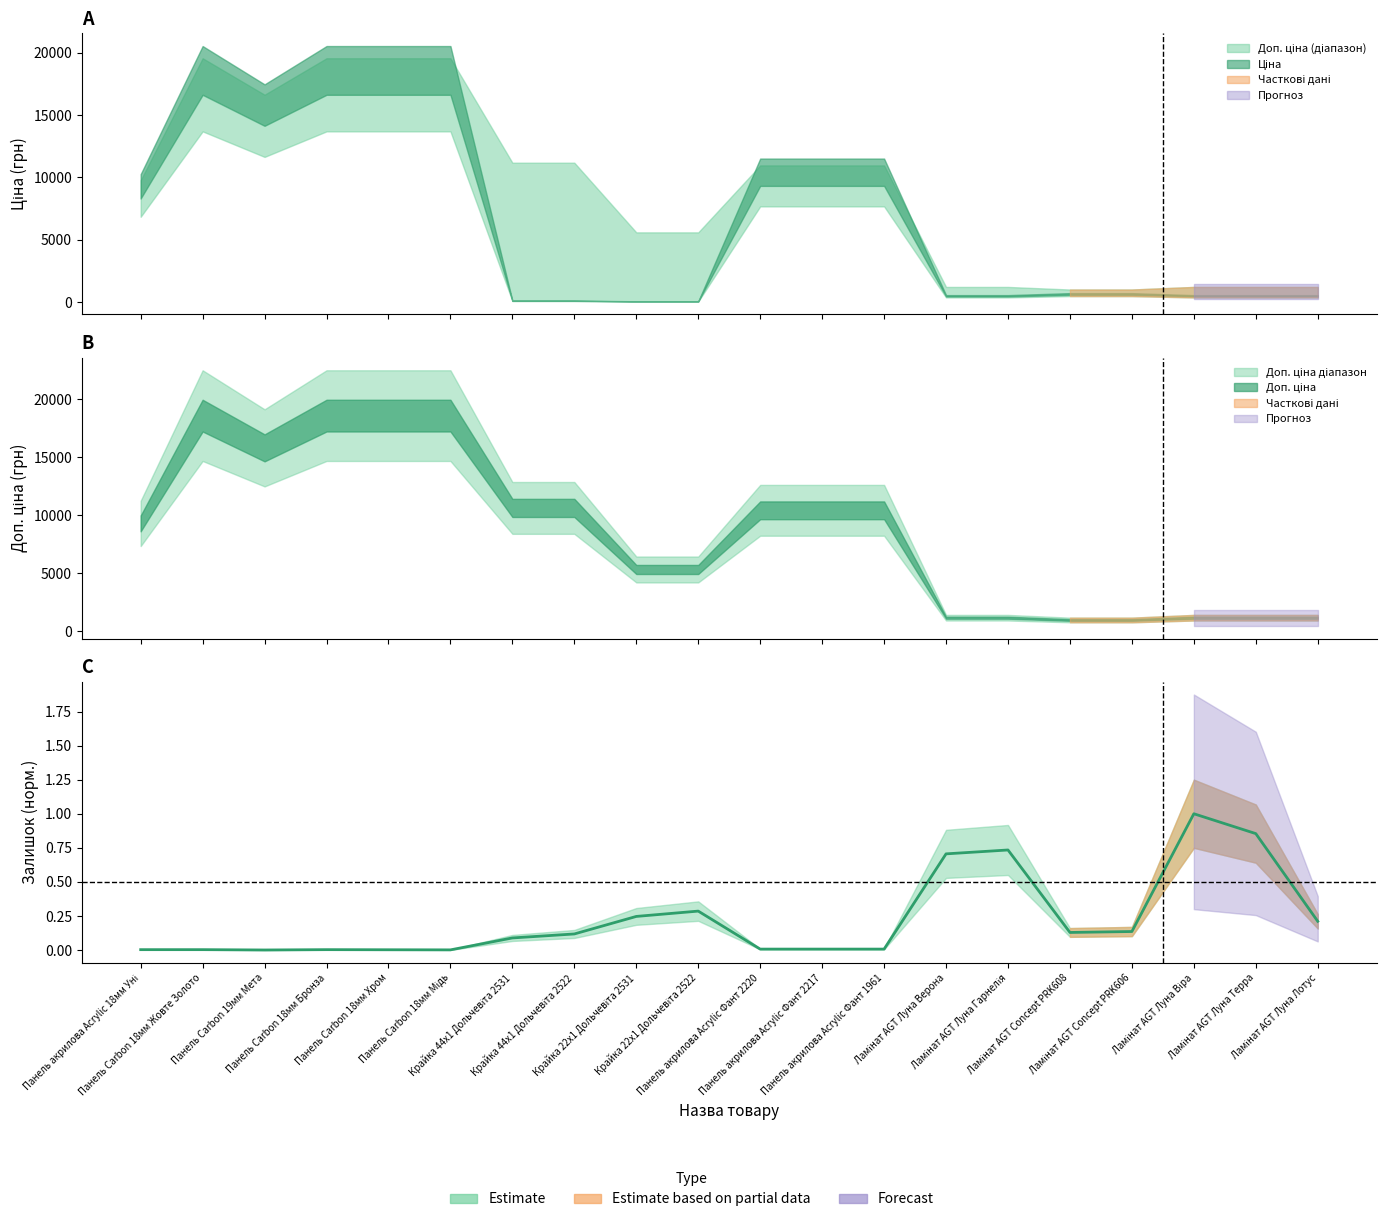

How many lines are shown in the chart?

1